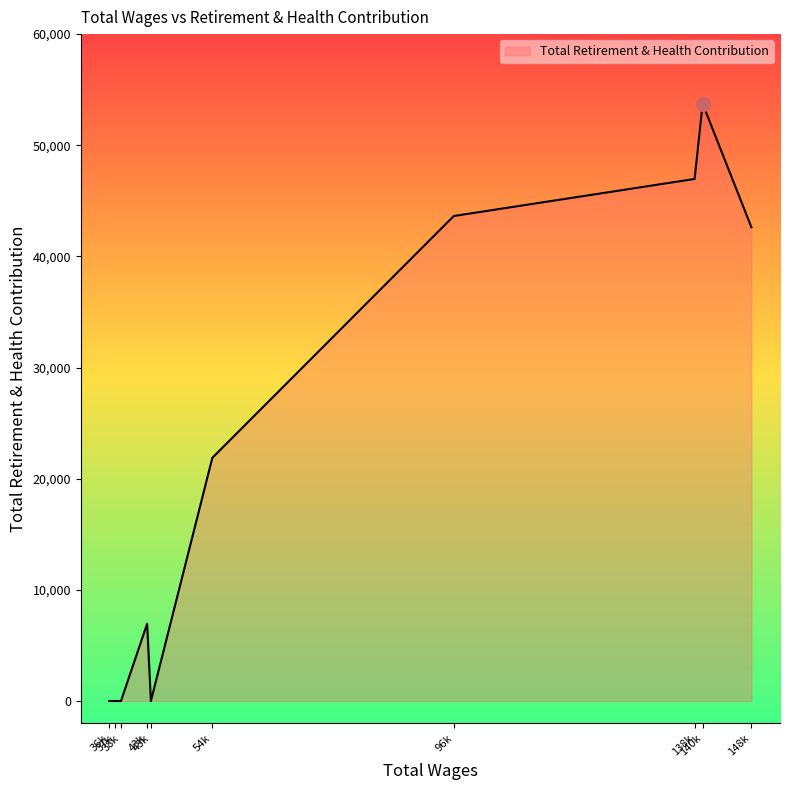

Does the chart have visible grid lines?

No